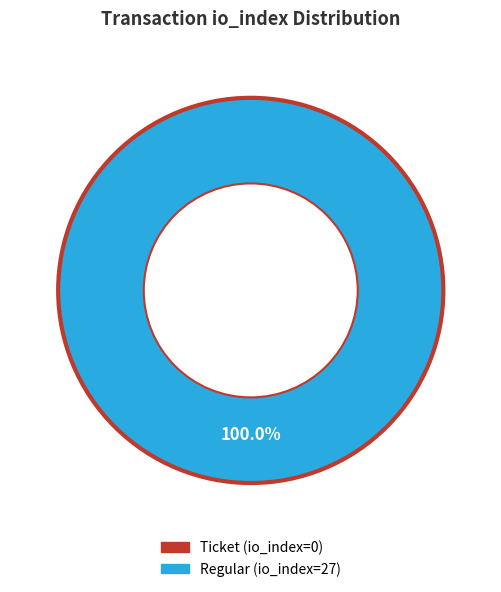

Does Regular (io_index=27) represent more than half of the total?

Yes